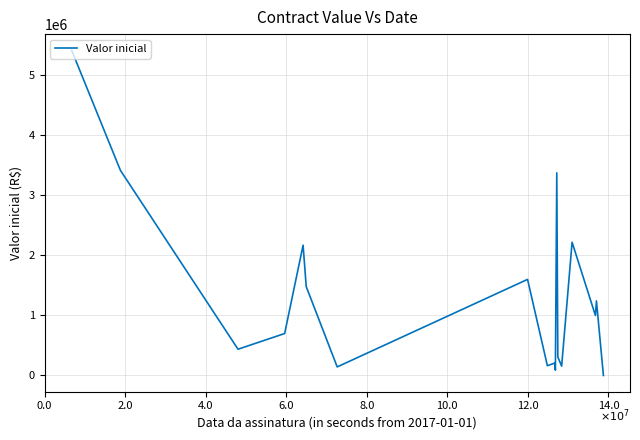

What is the maximum value shown in the chart?

5413831.8